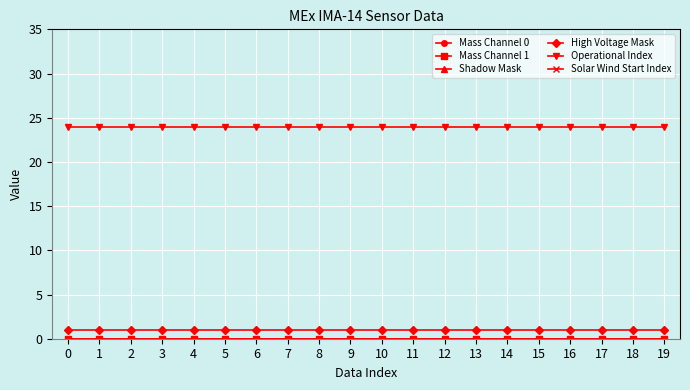

Between 1 and 18, which is larger?

1